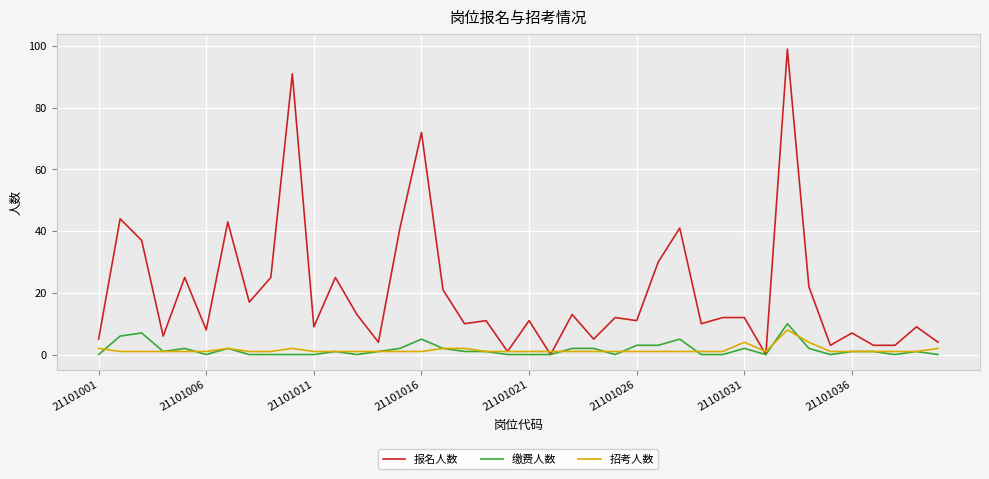

At how many categories does at least one series exceed 78?

2